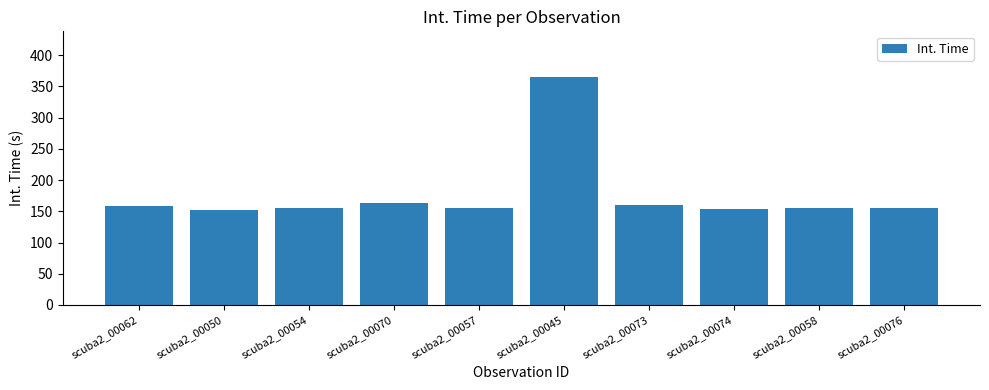

Which label corresponds to the largest value in the chart?

scuba2_00045